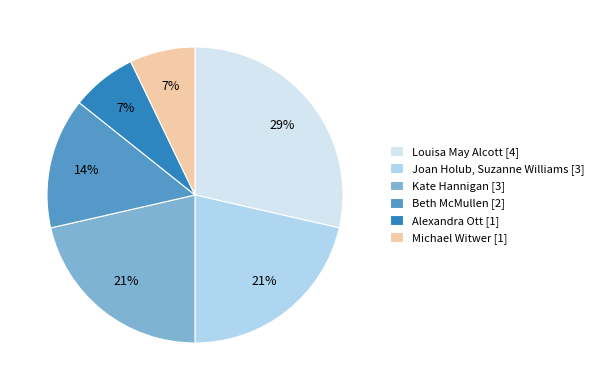

How many slices are in this pie chart?

6